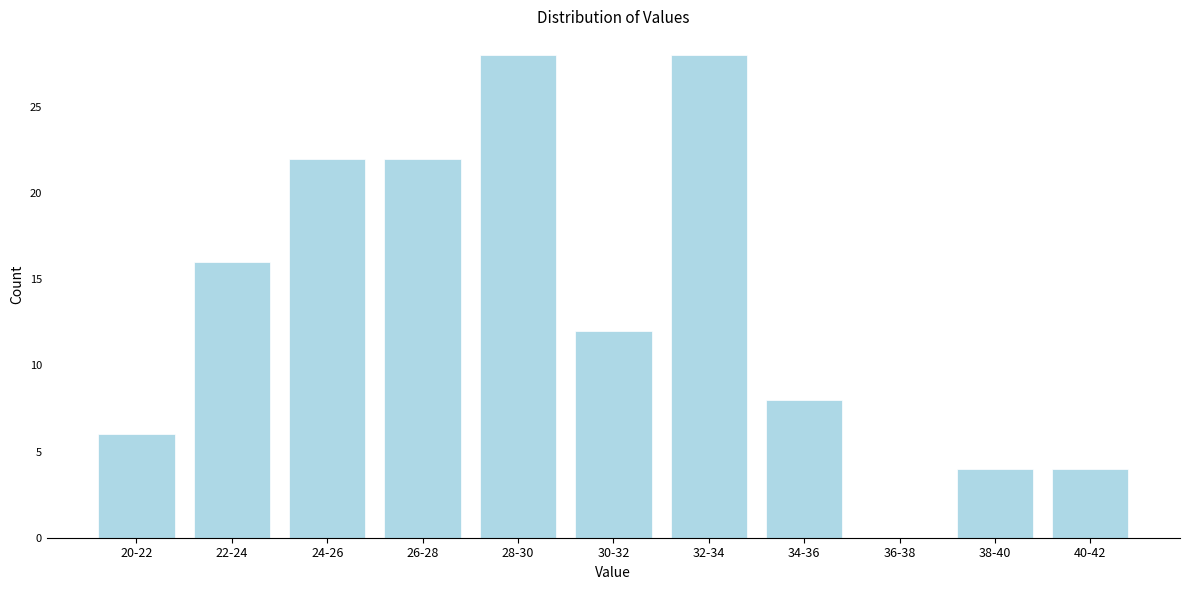

Reading left to right, what are all the values shown in this chart?

20-22=6	22-24=16	24-26=22	26-28=22	28-30=28	30-32=12	32-34=28	34-36=8	36-38=0	38-40=4	40-42=4